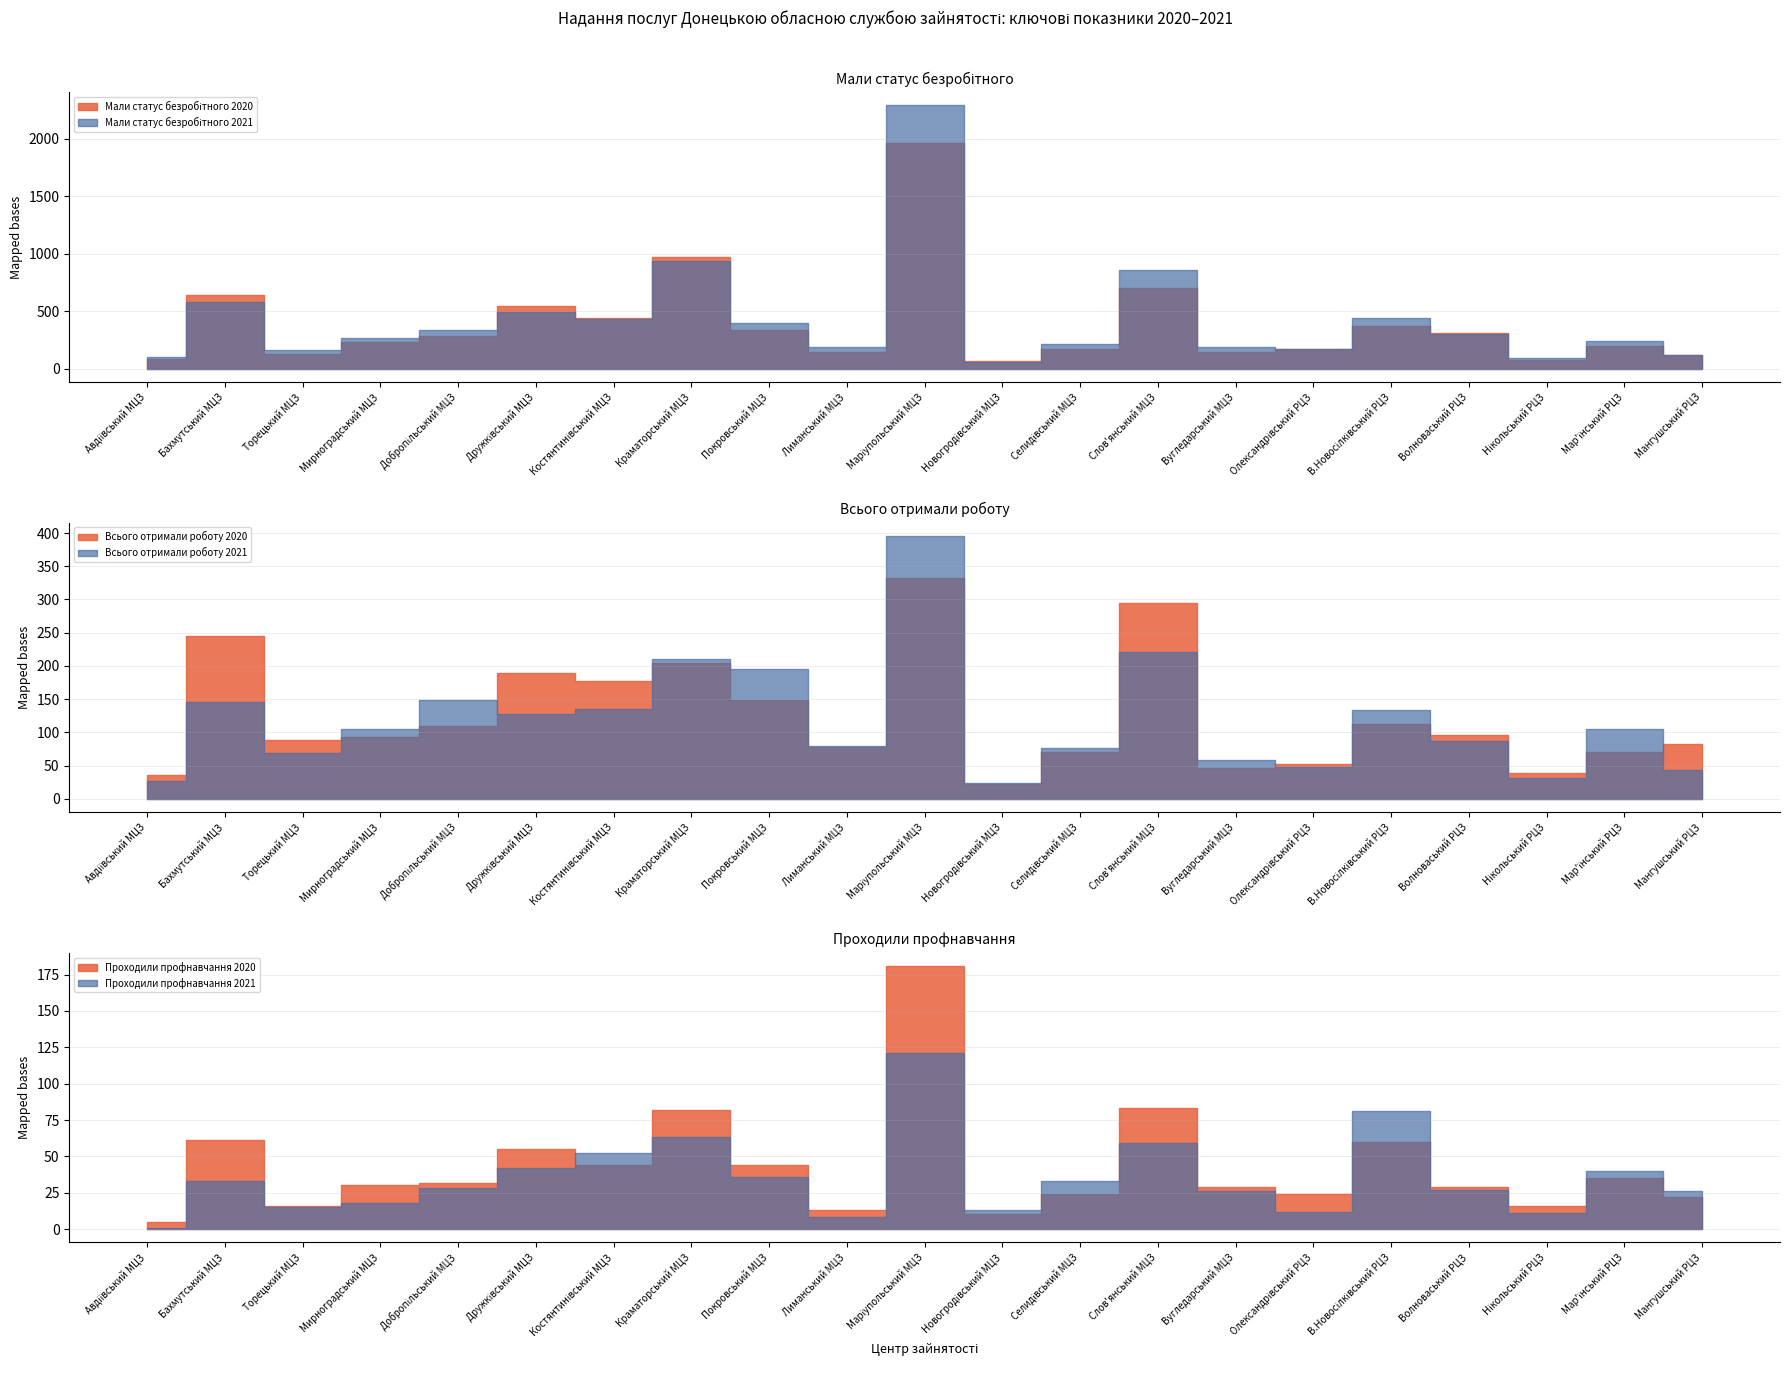

Reading right to left, extract all data points from this chart.

Мали статус безробітного 2020: Мангушський РЦЗ=114	Мар'їнський РЦЗ=193	Нікольський РЦЗ=74	Волноваський РЦЗ=309	В.Новосілківський РЦЗ=367	Олександрівський РЦЗ=174	Вугледарський МЦЗ=141	Слов'янський МЦЗ=704	Селидівський МЦЗ=170	Новогродівський МЦЗ=65	Маріупольський МЦЗ=1963	Лиманський МЦЗ=147	Покровський МЦЗ=340	Краматорський МЦЗ=975	Костянтинівський МЦЗ=441	Дружківський МЦЗ=546	Добропільський МЦЗ=286	Мирноградський МЦЗ=233	Торецький МЦЗ=124	Бахмутський МЦЗ=642	Авдіївський МЦЗ=86
Мали статус безробітного 2021: Мангушський РЦЗ=115	Мар'їнський РЦЗ=240	Нікольський РЦЗ=92	Волноваський РЦЗ=302	В.Новосілківський РЦЗ=443	Олександрівський РЦЗ=167	Вугледарський МЦЗ=187	Слов'янський МЦЗ=859	Селидівський МЦЗ=216	Новогродівський МЦЗ=57	Маріупольський МЦЗ=2291	Лиманський МЦЗ=187	Покровський МЦЗ=399	Краматорський МЦЗ=935	Костянтинівський МЦЗ=435	Дружківський МЦЗ=496	Добропільський МЦЗ=340	Мирноградський МЦЗ=269	Торецький МЦЗ=166	Бахмутський МЦЗ=580	Авдіївський МЦЗ=97
Всього отримали роботу 2020: Мангушський РЦЗ=82	Мар'їнський РЦЗ=71	Нікольський РЦЗ=39	Волноваський РЦЗ=96	В.Новосілківський РЦЗ=113	Олександрівський РЦЗ=52	Вугледарський МЦЗ=46	Слов'янський МЦЗ=294	Селидівський МЦЗ=71	Новогродівський МЦЗ=22	Маріупольський МЦЗ=333	Лиманський МЦЗ=78	Покровський МЦЗ=149	Краматорський МЦЗ=205	Костянтинівський МЦЗ=178	Дружківський МЦЗ=190	Добропільський МЦЗ=109	Мирноградський МЦЗ=93	Торецький МЦЗ=89	Бахмутський МЦЗ=245	Авдіївський МЦЗ=36
Всього отримали роботу 2021: Мангушський РЦЗ=43	Мар'їнський РЦЗ=105	Нікольський РЦЗ=31	Волноваський РЦЗ=87	В.Новосілківський РЦЗ=134	Олександрівський РЦЗ=48	Вугледарський МЦЗ=59	Слов'янський МЦЗ=221	Селидівський МЦЗ=77	Новогродівський МЦЗ=24	Маріупольський МЦЗ=396	Лиманський МЦЗ=79	Покровський МЦЗ=195	Краматорський МЦЗ=210	Костянтинівський МЦЗ=135	Дружківський МЦЗ=128	Добропільський МЦЗ=148	Мирноградський МЦЗ=105	Торецький МЦЗ=69	Бахмутський МЦЗ=146	Авдіївський МЦЗ=27
Проходили профнавчання 2020: Мангушський РЦЗ=22	Мар'їнський РЦЗ=35	Нікольський РЦЗ=16	Волноваський РЦЗ=29	В.Новосілківський РЦЗ=60	Олександрівський РЦЗ=24	Вугледарський МЦЗ=29	Слов'янський МЦЗ=83	Селидівський МЦЗ=24	Новогродівський МЦЗ=10	Маріупольський МЦЗ=181	Лиманський МЦЗ=13	Покровський МЦЗ=44	Краматорський МЦЗ=82	Костянтинівський МЦЗ=44	Дружківський МЦЗ=55	Добропільський МЦЗ=32	Мирноградський МЦЗ=30	Торецький МЦЗ=16	Бахмутський МЦЗ=61	Авдіївський МЦЗ=5
Проходили профнавчання 2021: Мангушський РЦЗ=26	Мар'їнський РЦЗ=40	Нікольський РЦЗ=11	Волноваський РЦЗ=27	В.Новосілківський РЦЗ=81	Олександрівський РЦЗ=12	Вугледарський МЦЗ=26	Слов'янський МЦЗ=59	Селидівський МЦЗ=33	Новогродівський МЦЗ=13	Маріупольський МЦЗ=121	Лиманський МЦЗ=8	Покровський МЦЗ=36	Краматорський МЦЗ=63	Костянтинівський МЦЗ=52	Дружківський МЦЗ=42	Добропільський МЦЗ=28	Мирноградський МЦЗ=18	Торецький МЦЗ=15	Бахмутський МЦЗ=33	Авдіївський МЦЗ=1